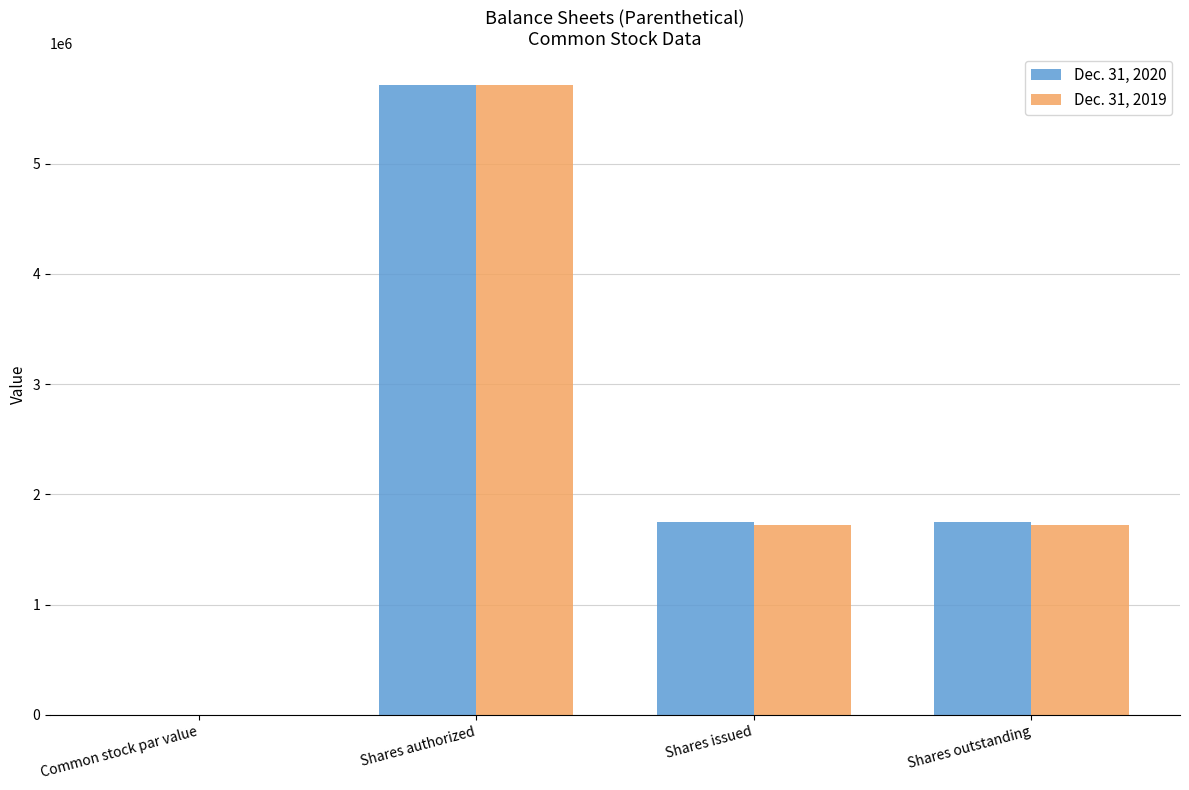

The value of Dec. 31, 2020 at Shares outstanding is 1748000.0. True or false?

True